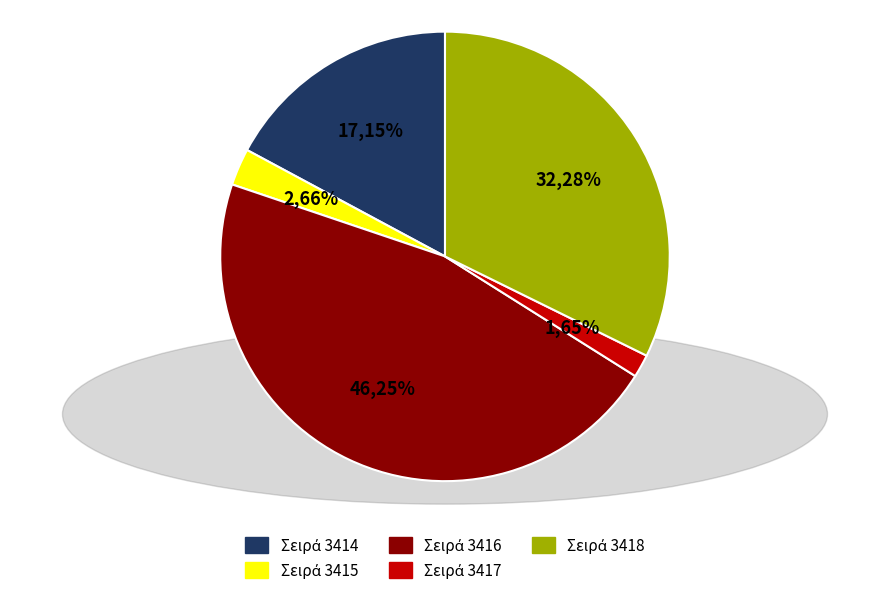

Count the number of slices in the pie.

5